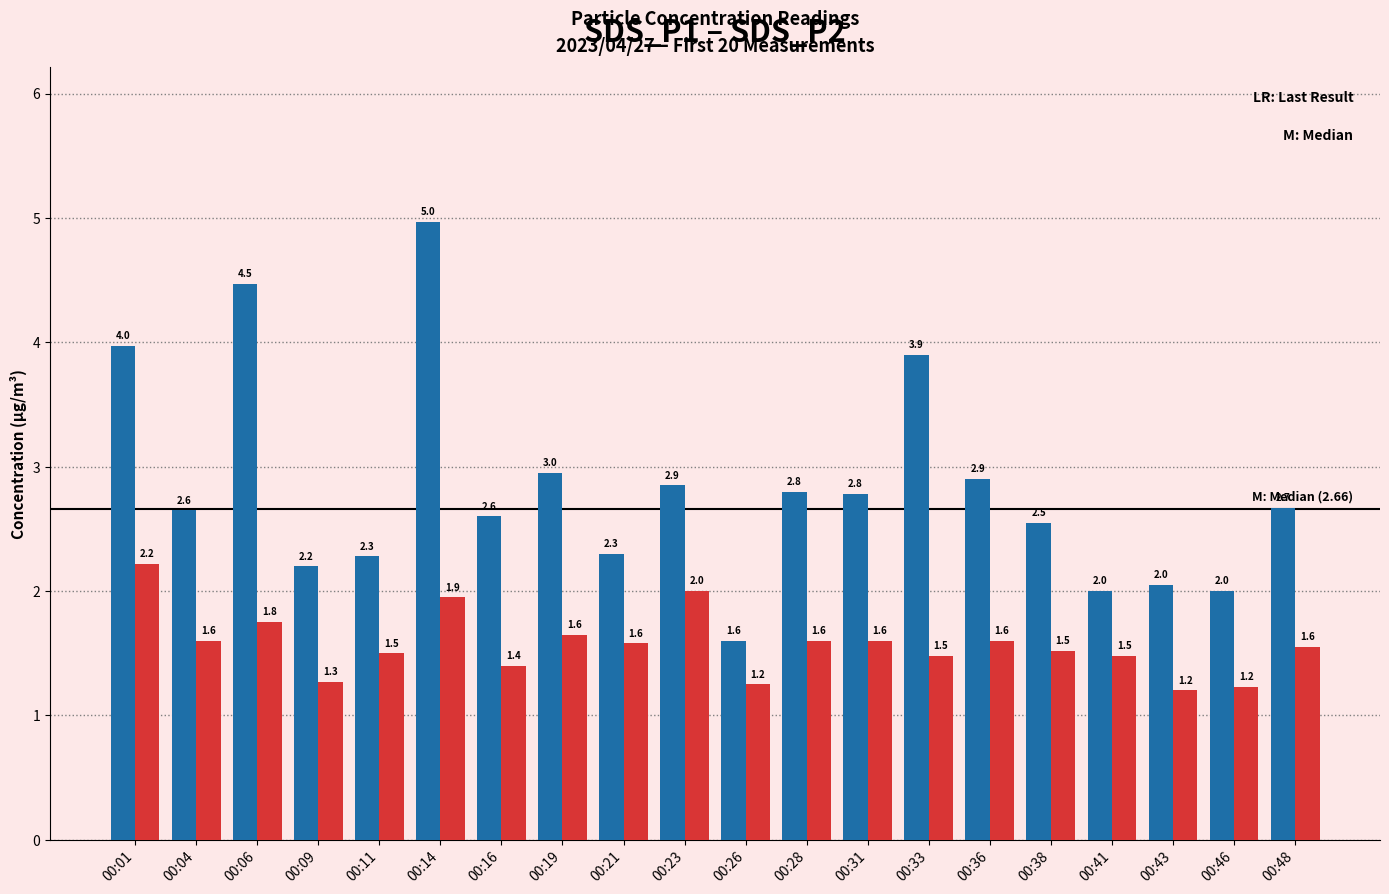

What is the total value across all series at 00:16?

4.0